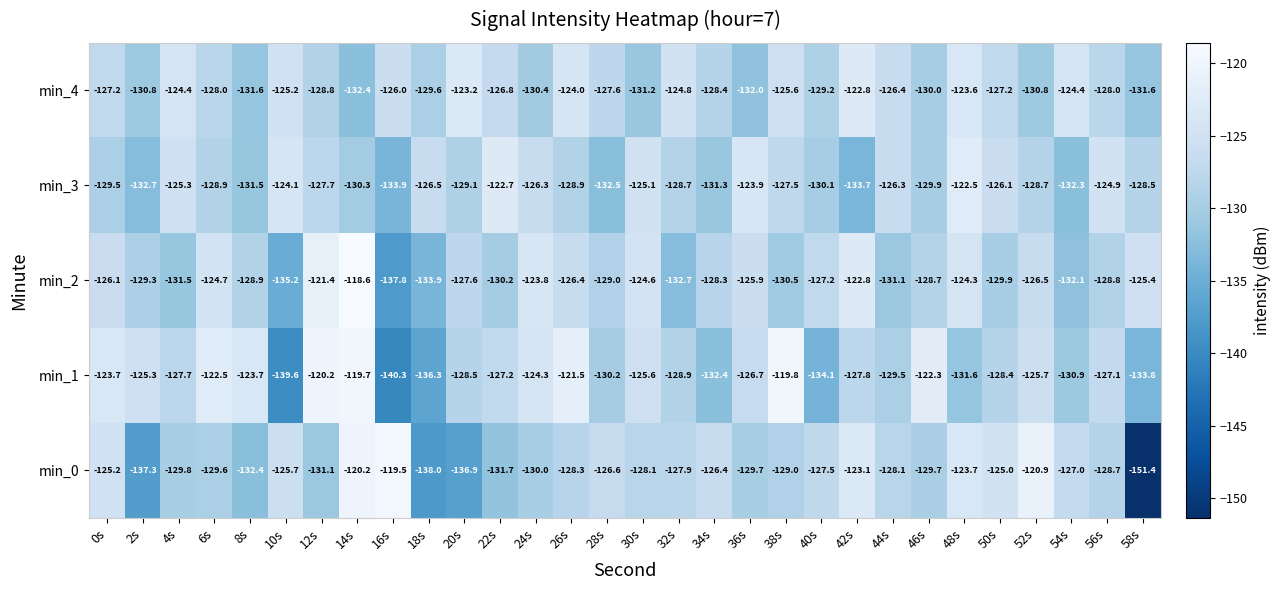

The value of min_3 at 56s is -124.9. True or false?

True